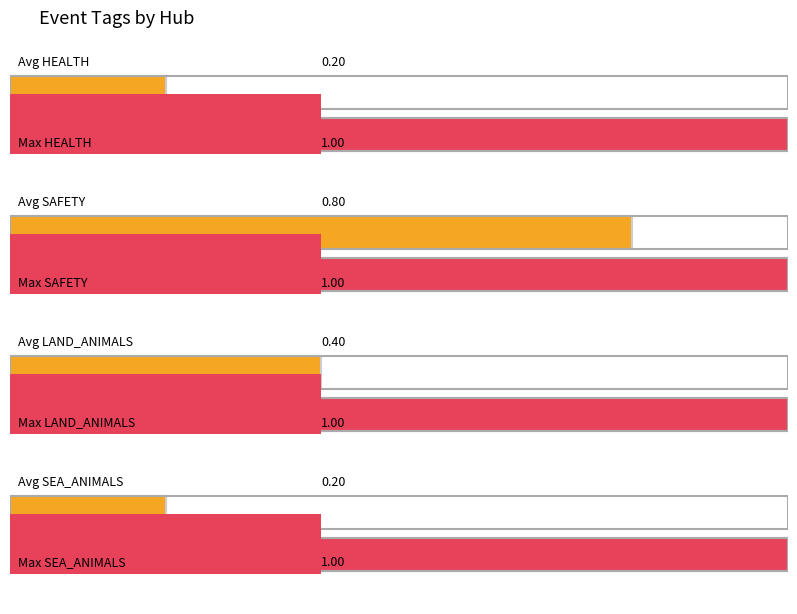

Is the value of SEA_ANIMALS at HOME greater than the value of HEALTH at ALASKA?

No